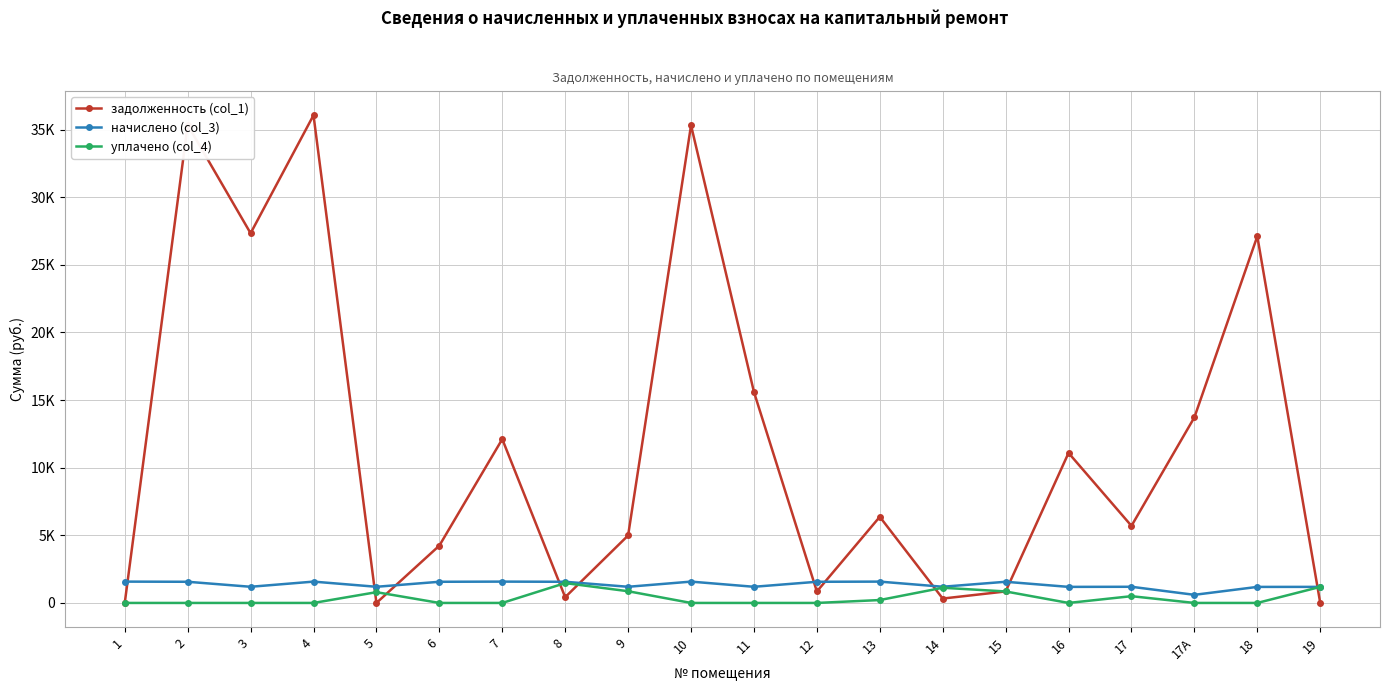

The value of задолженность (col_1) at 1 is 0.0. True or false?

True